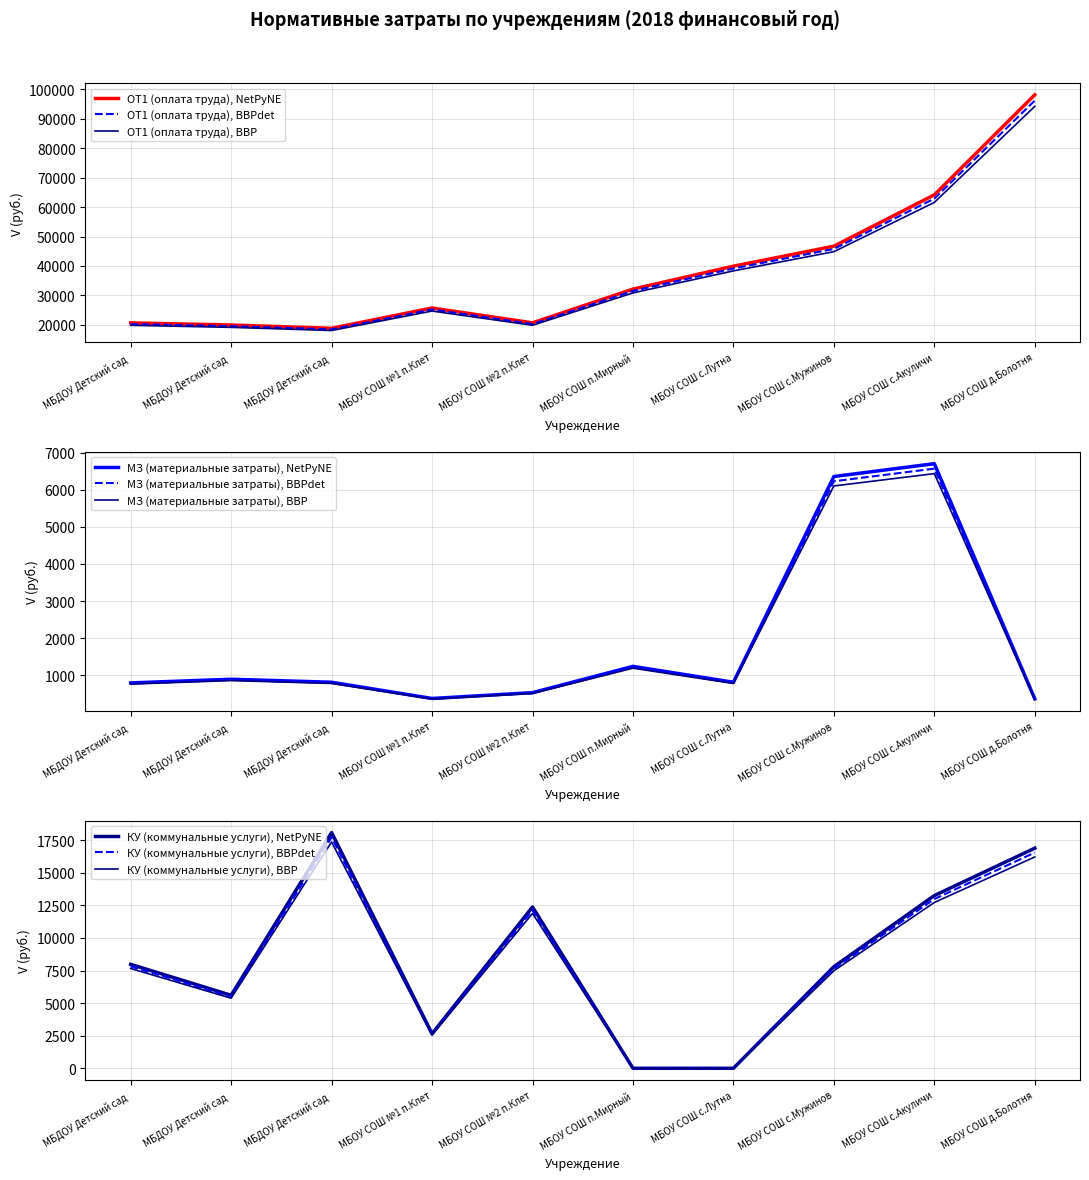

What is the difference between the maximum and minimum values in the КУ (коммунальные услуги) series?

18090.7